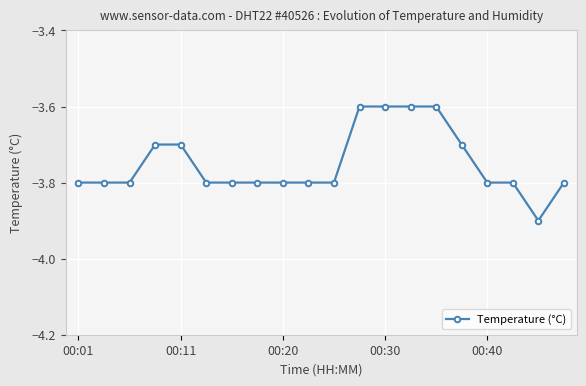

What is the sum of all values?

-75.0